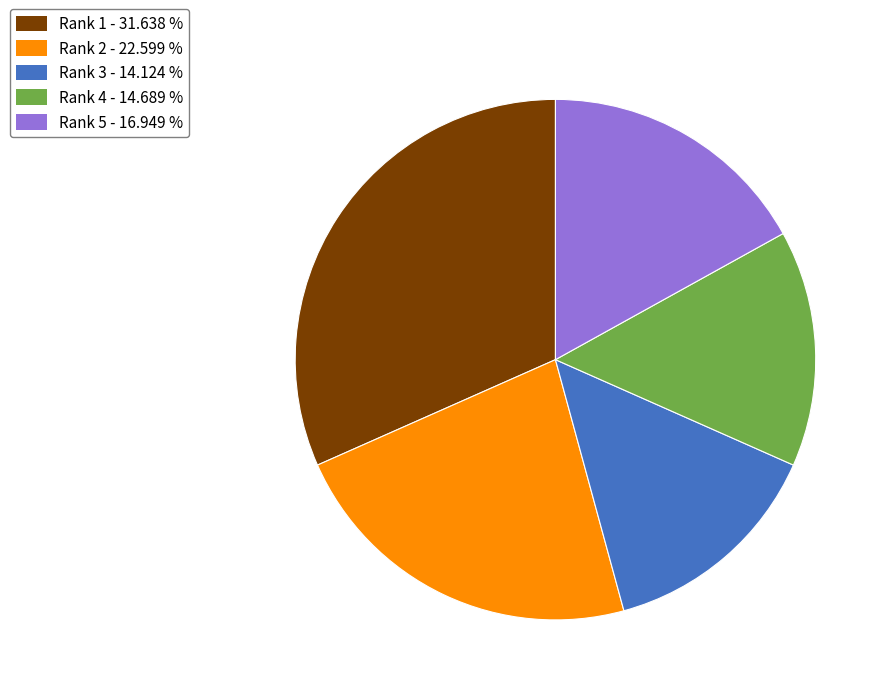

Rank the categories by value from lowest to highest.

Rank 3 - 14.124 %, Rank 4 - 14.689 %, Rank 5 - 16.949 %, Rank 2 - 22.599 %, Rank 1 - 31.638 %